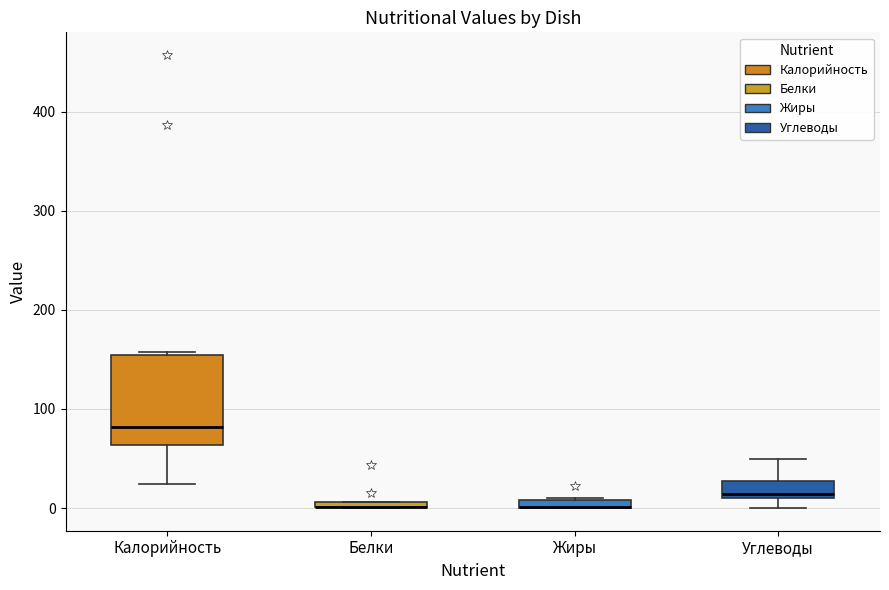

Comparing the boxes themselves (not the whiskers), which one is the tallest?

Калорийность